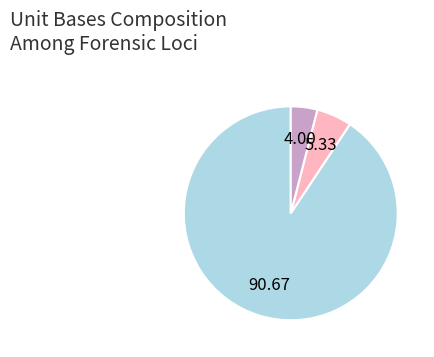

Count the number of slices in the pie.

3